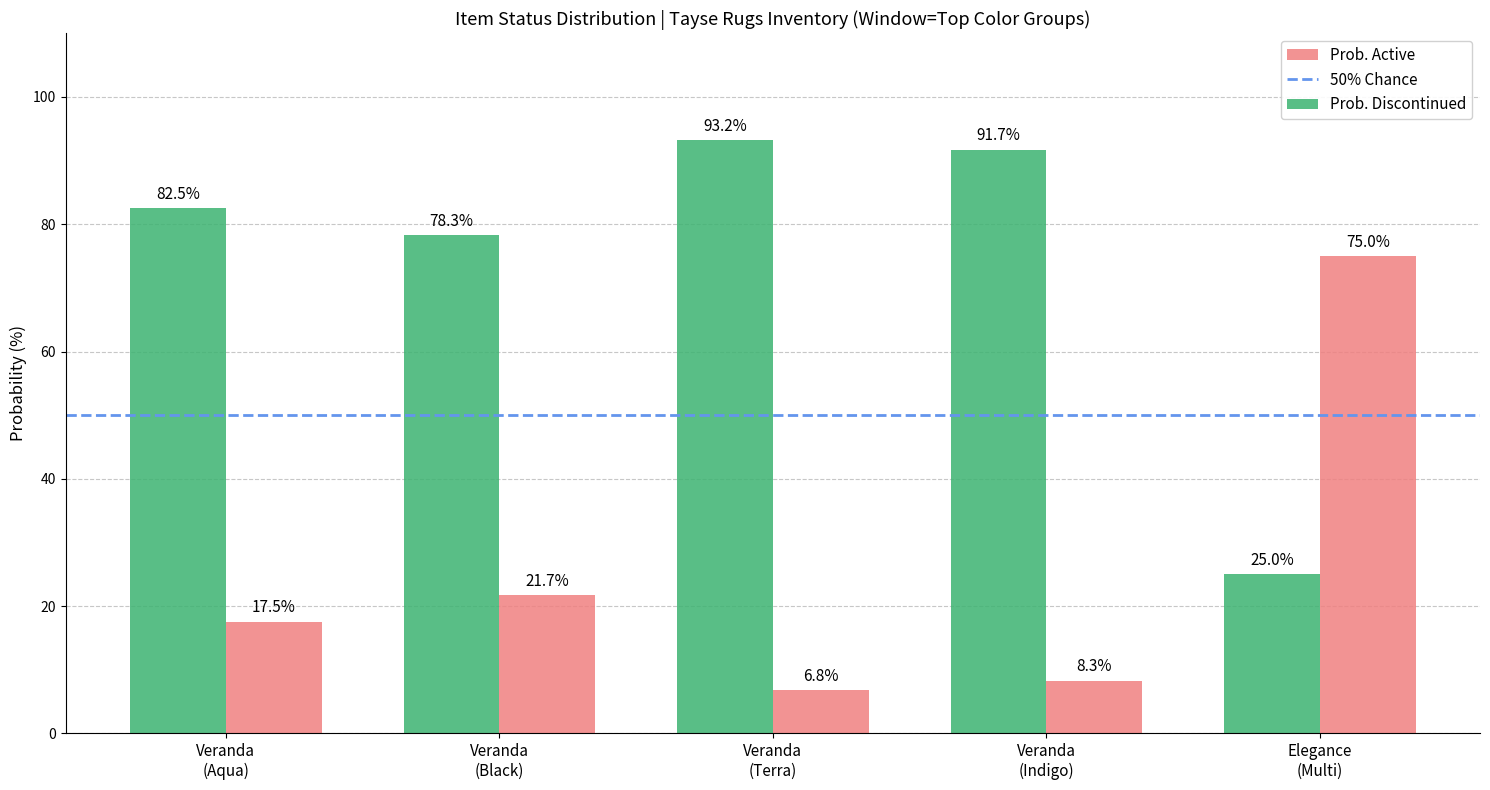

What is the label of the 1st bar from the left?

Veranda
(Aqua)